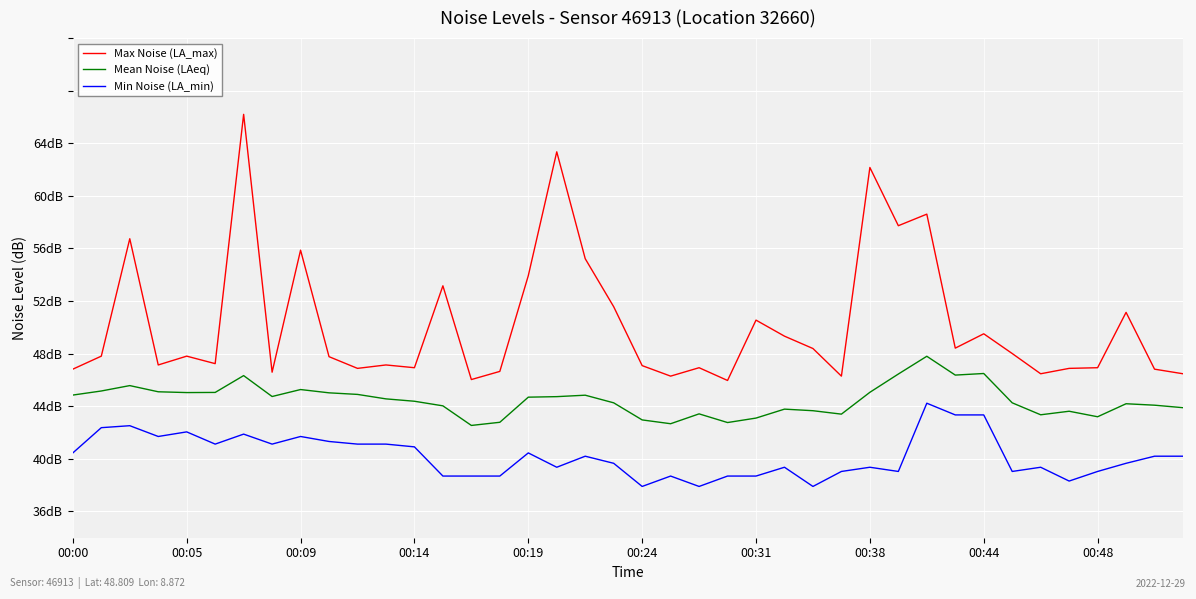

Rank the series by their maximum value, from lowest to highest.

Min Noise (LA_min), Mean Noise (LAeq), Max Noise (LA_max)